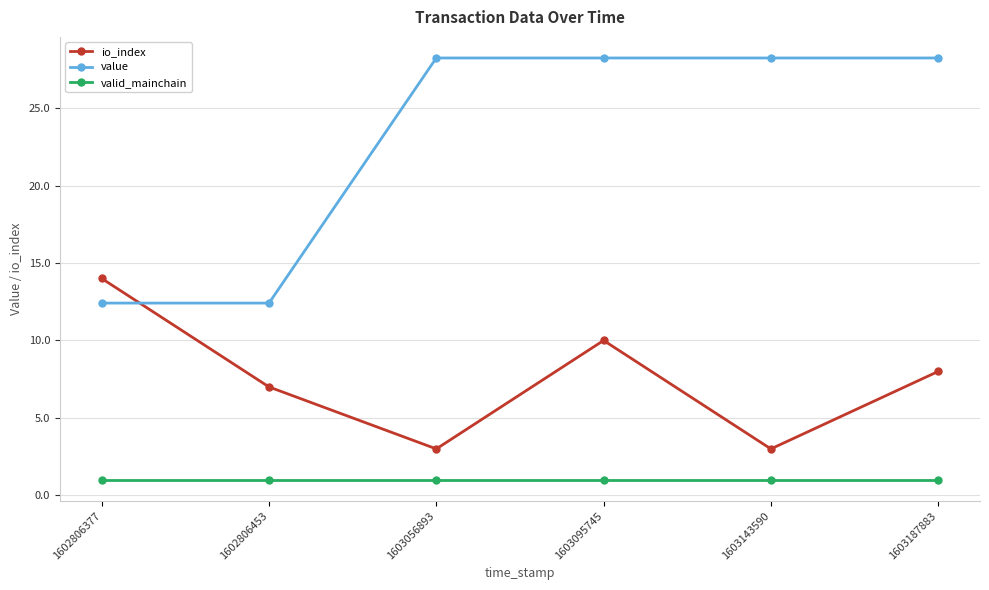

Rank the series by their average value, from lowest to highest.

valid_mainchain, io_index, value